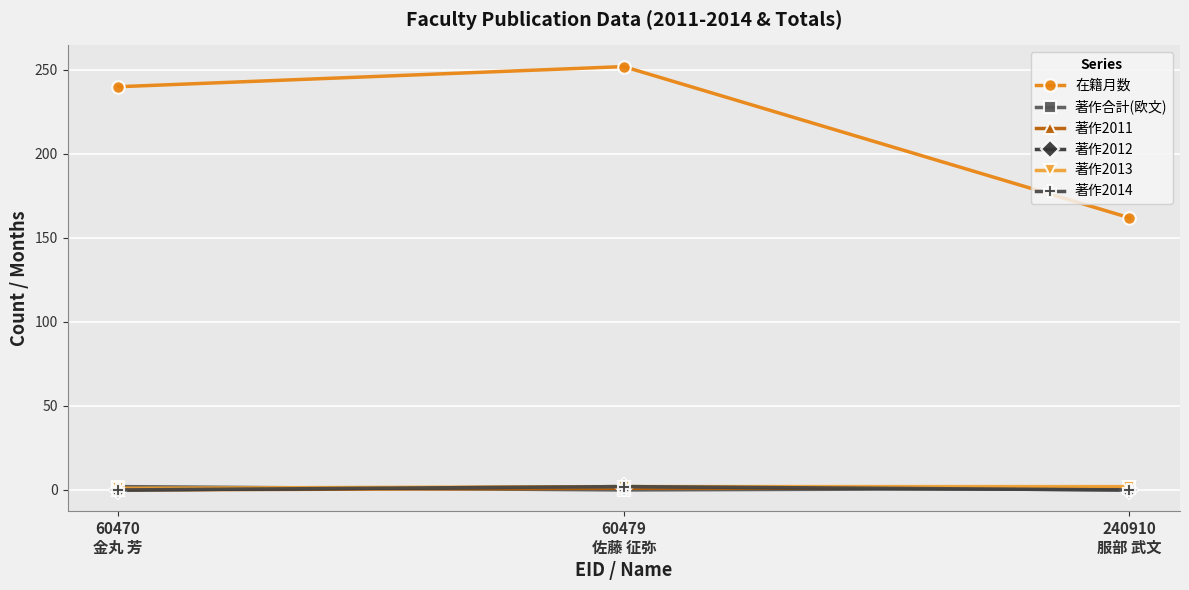

What is the label of the 3rd point from the left?

240910
服部 武文